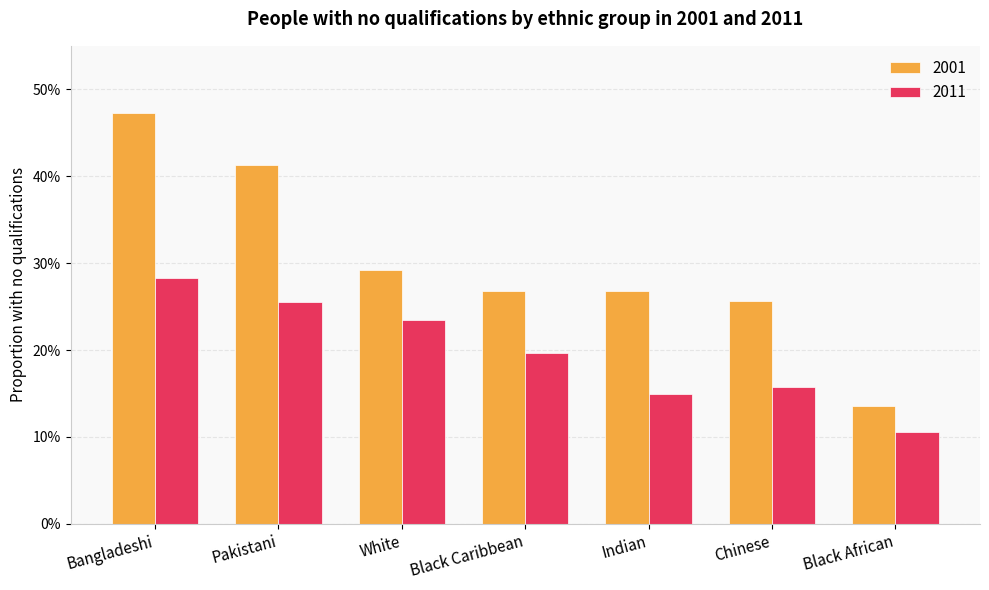

What is the minimum value for 2011?

0.1